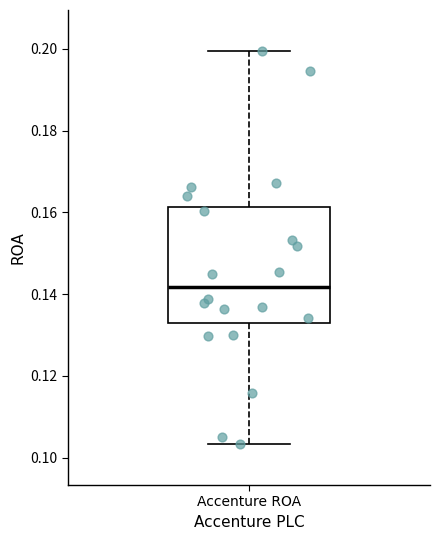

Where is the lower edge of the box for Accenture ROA on the y-axis? The values are not printed on the chart, so give them approximately, as read against the axis.

0.134